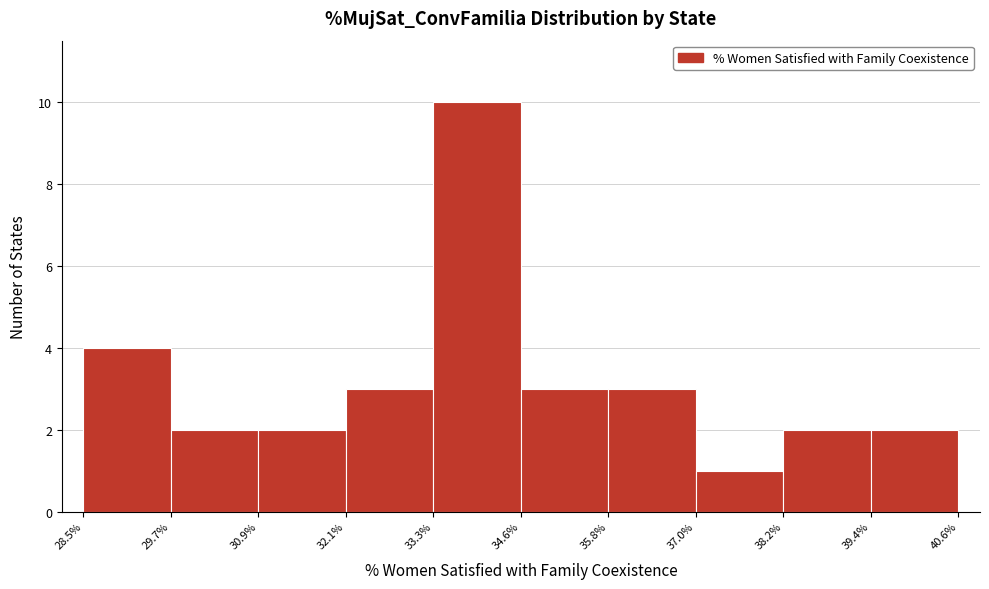

Which range on the x-axis has the tallest bar?

33.3% to 34.6%